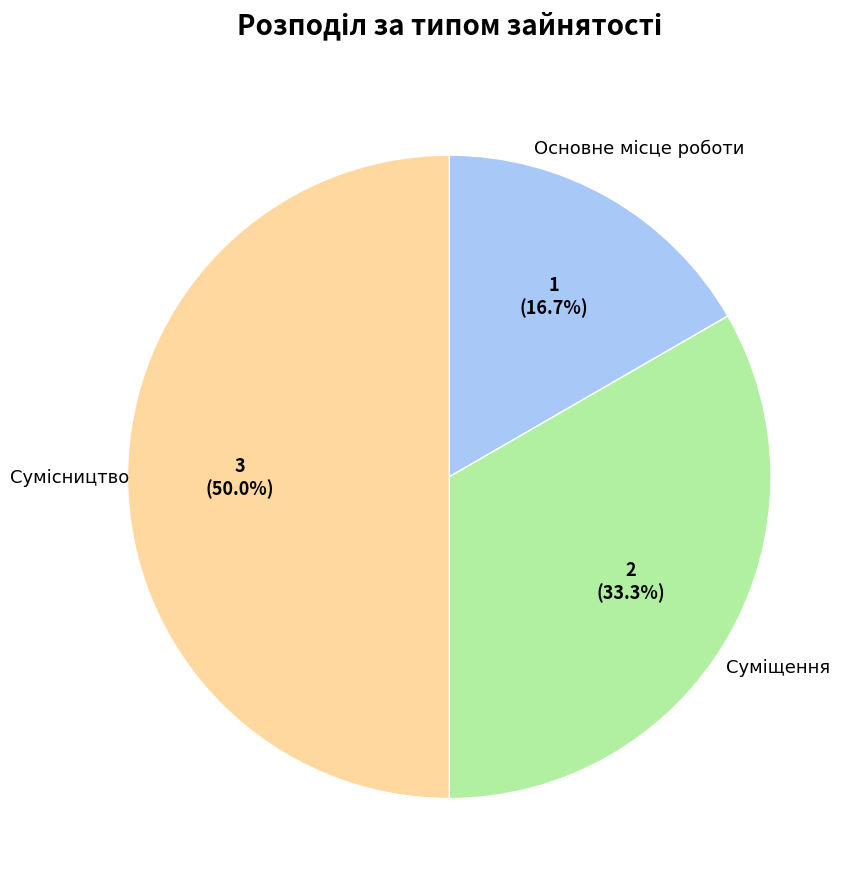

Count the number of slices in the pie.

3